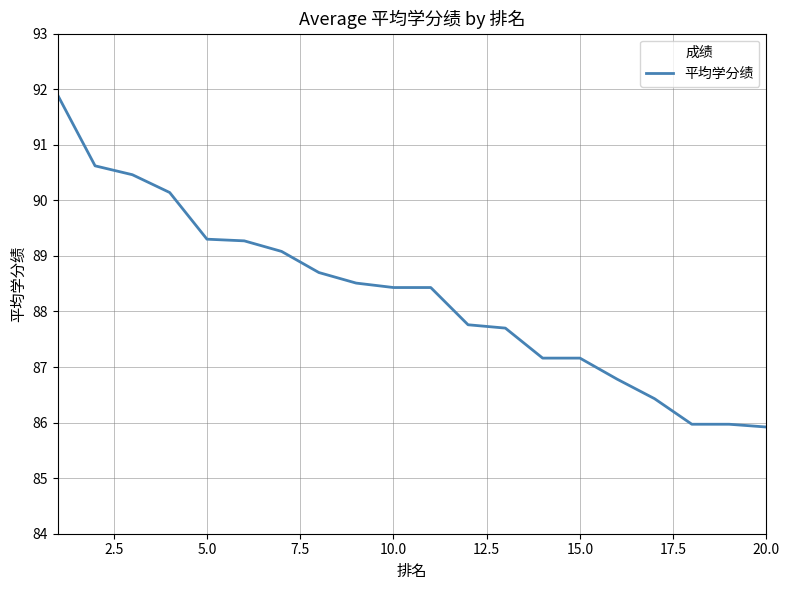

What is the difference between the maximum and minimum values?

6.0